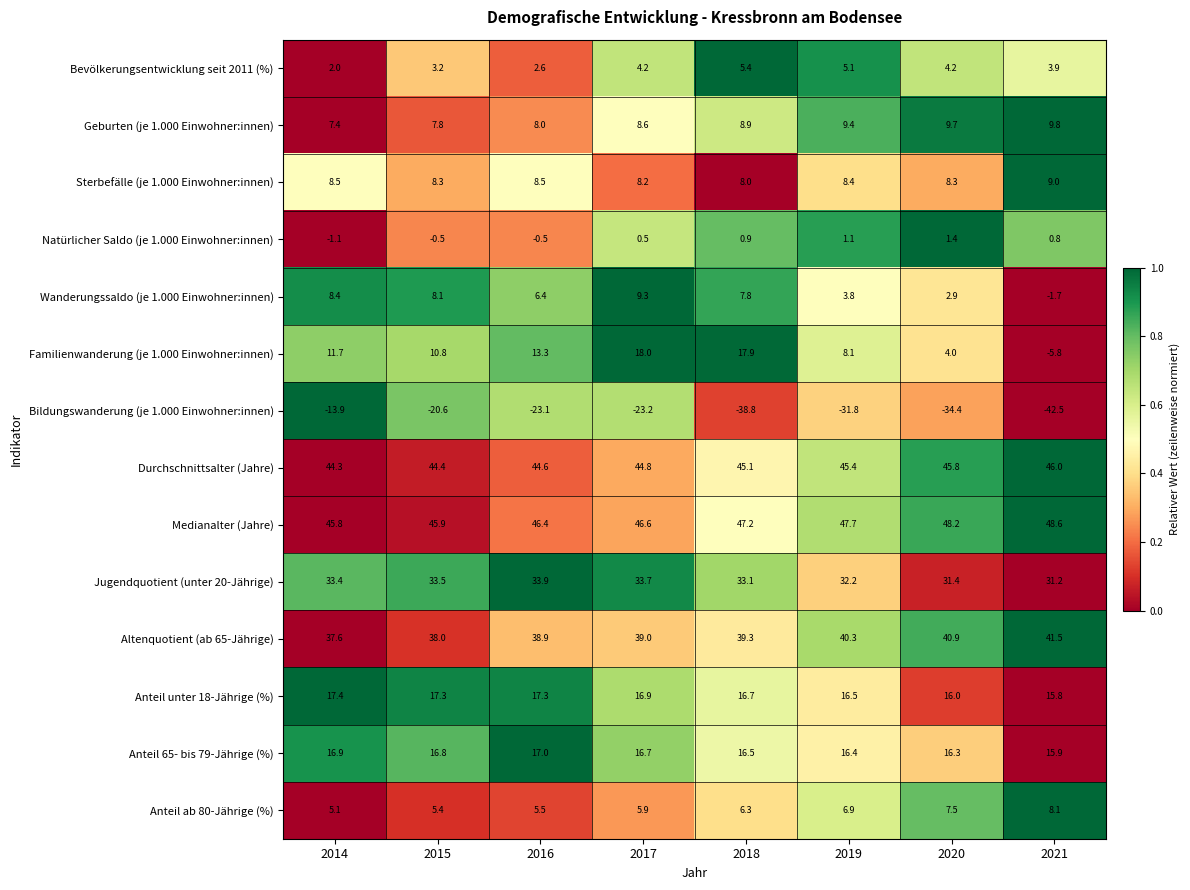

How many categories are shown in the chart?

8